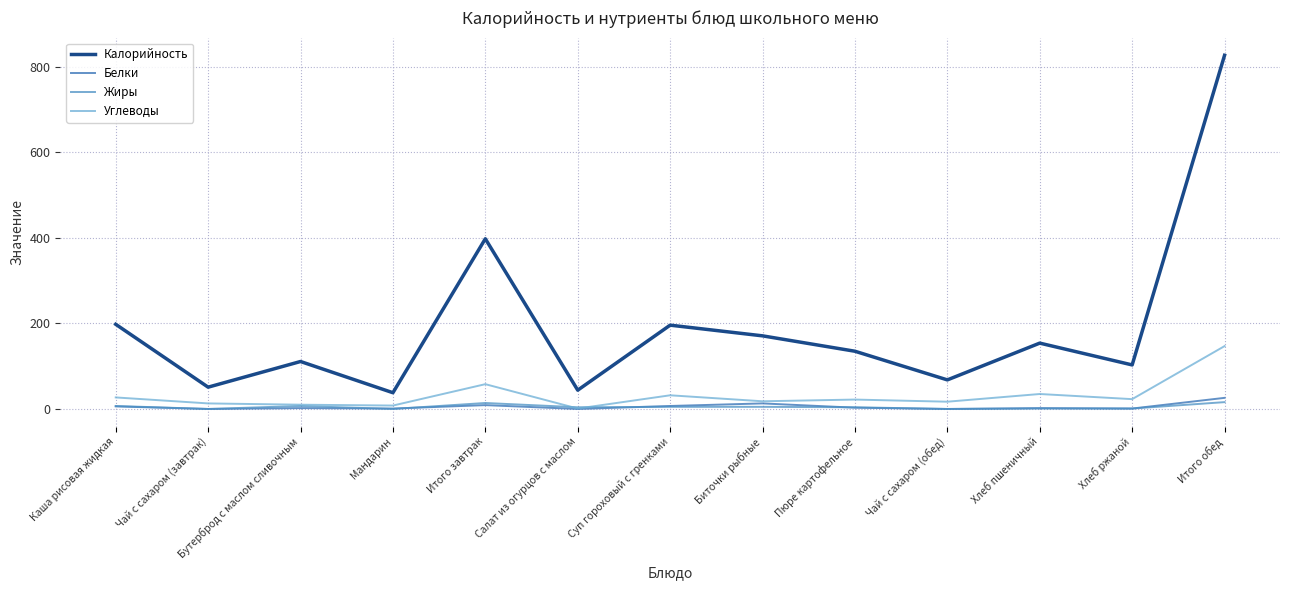

What is the difference between the highest and lowest values at Чай с сахаром (завтрак)?

51